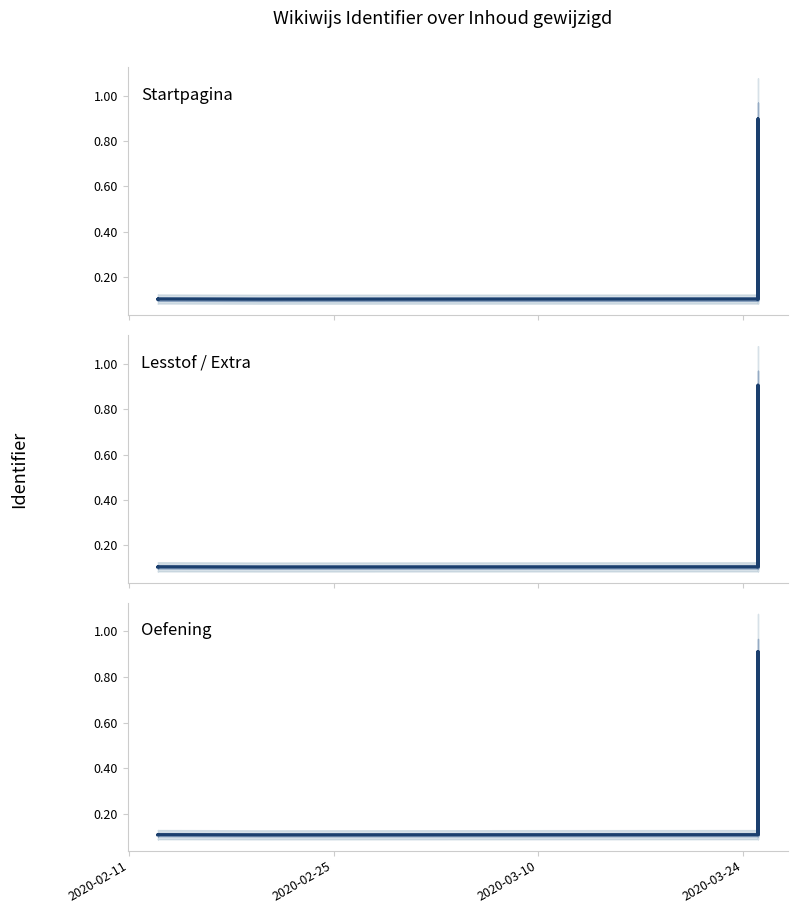

True or false: Startpagina and Oefening cross at least once.

False